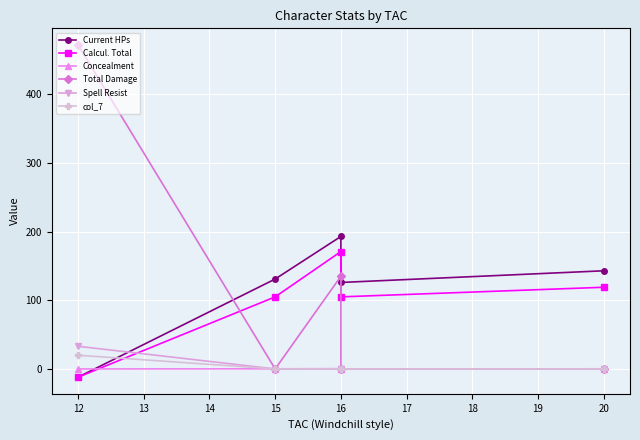

What is the smallest value displayed?

-12.0